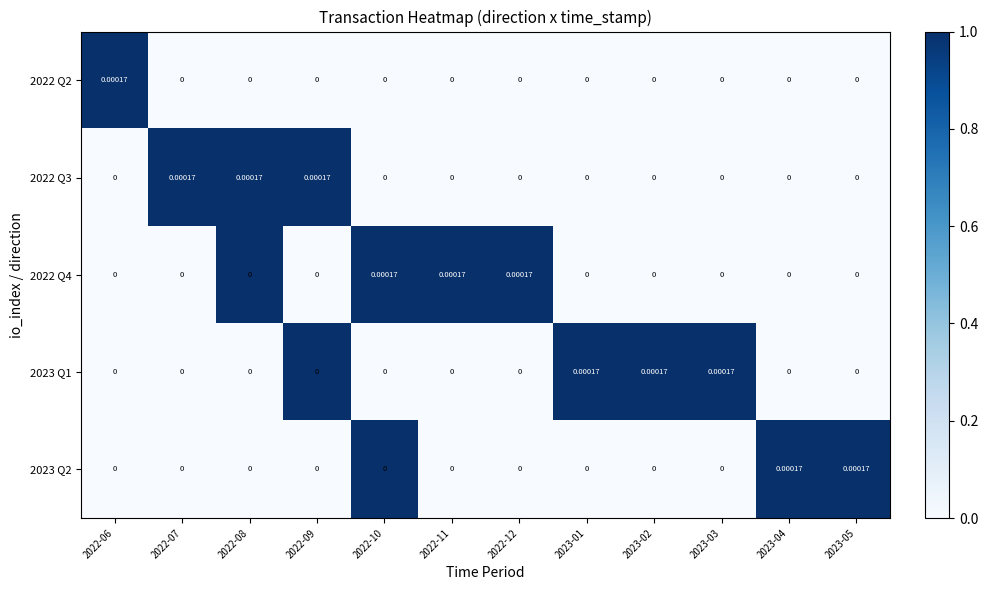

Is the value of 2022 Q4 at 2022-10 greater than the value of 2023 Q2 at 2022-09?

Yes